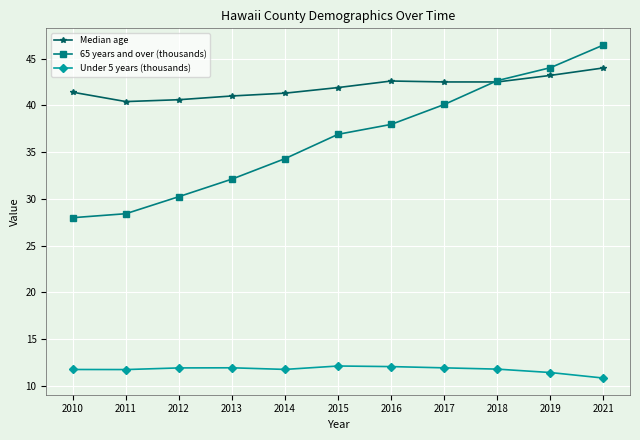

What is the difference between the highest and lowest values at 2011?

28.7